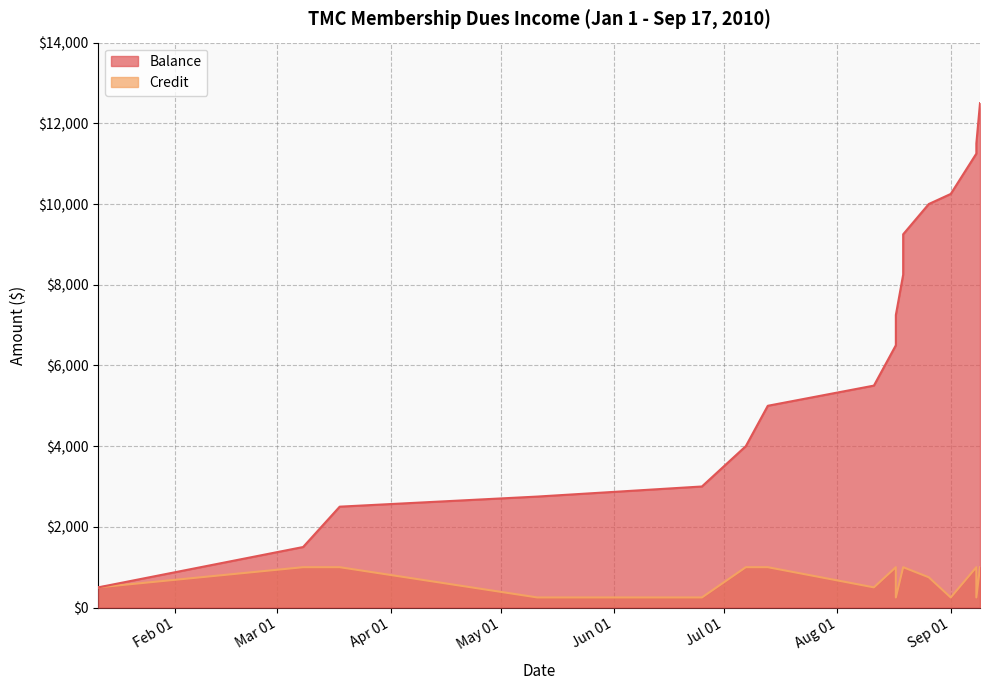

The value of Balance at 2010-09-08 is 11500. True or false?

True